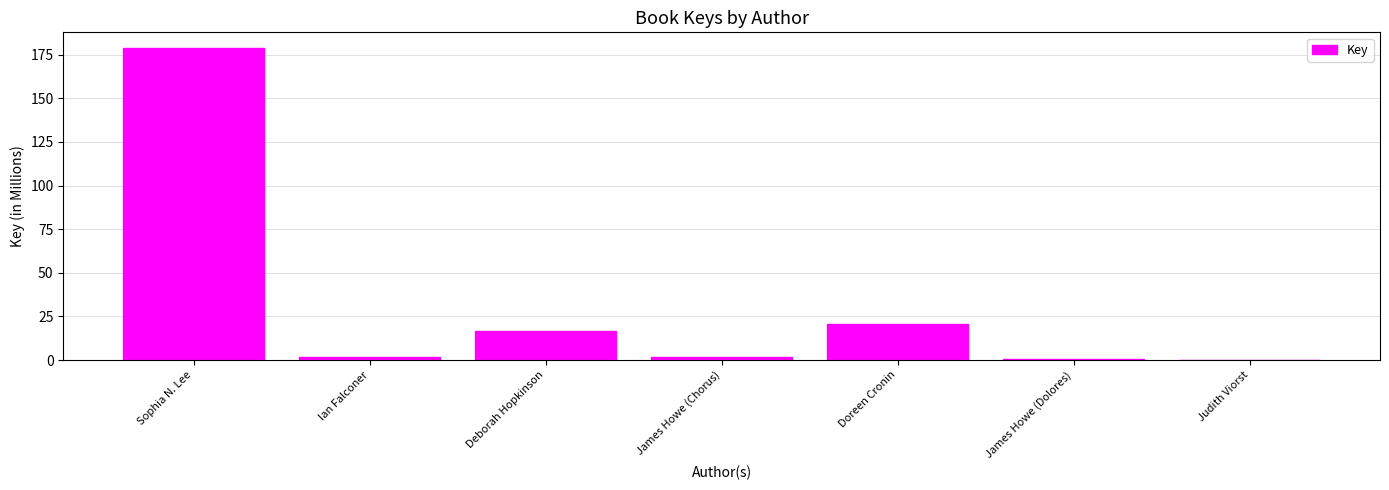

Between Doreen Cronin and Judith Viorst, which is larger?

Doreen Cronin